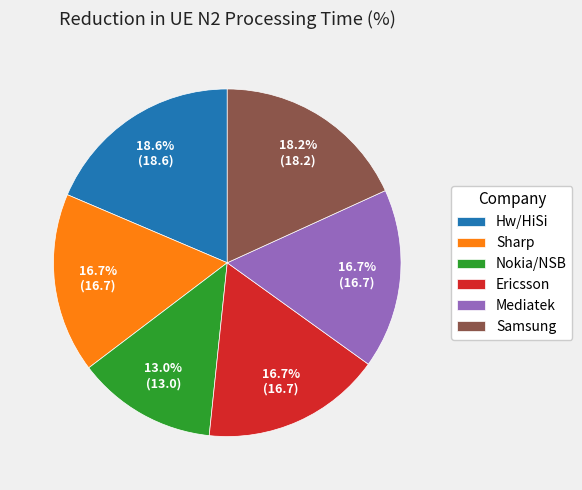

Which slice is the smallest?

Nokia/NSB